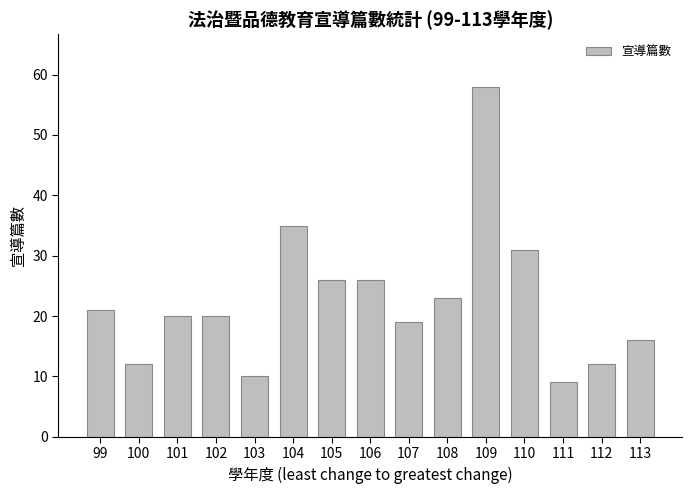

What is the average value?

23